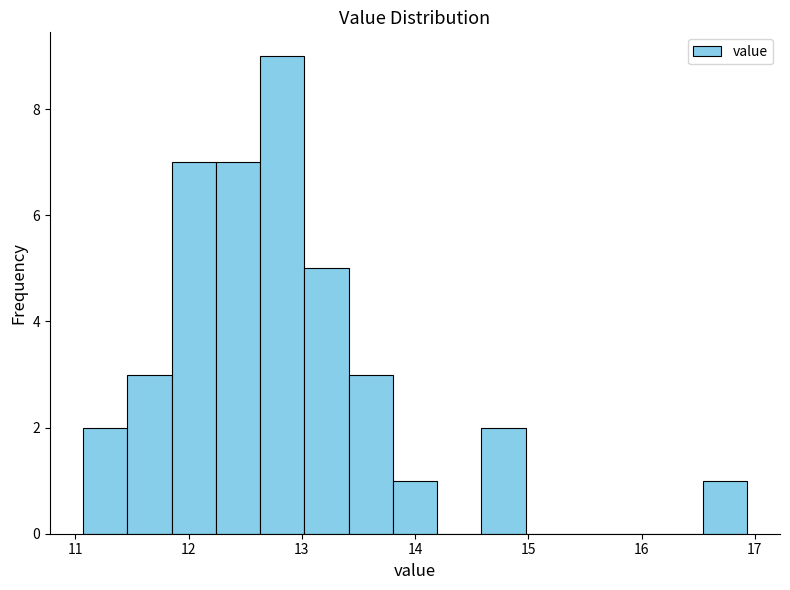

Around what value on the x-axis is the tallest bar? Give the approximate position of its centre, as read against the axis.

12.8